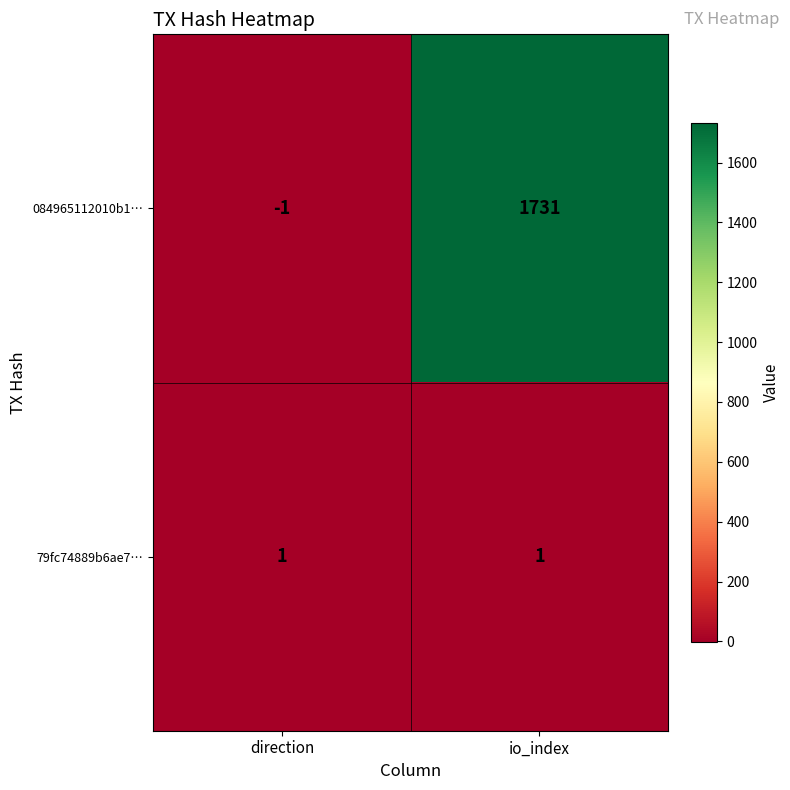

At which category does the chart reach its peak across all series?

io_index